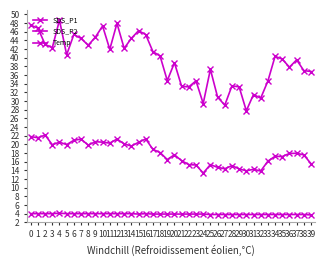

Is this an area chart (filled region under the line)?

No